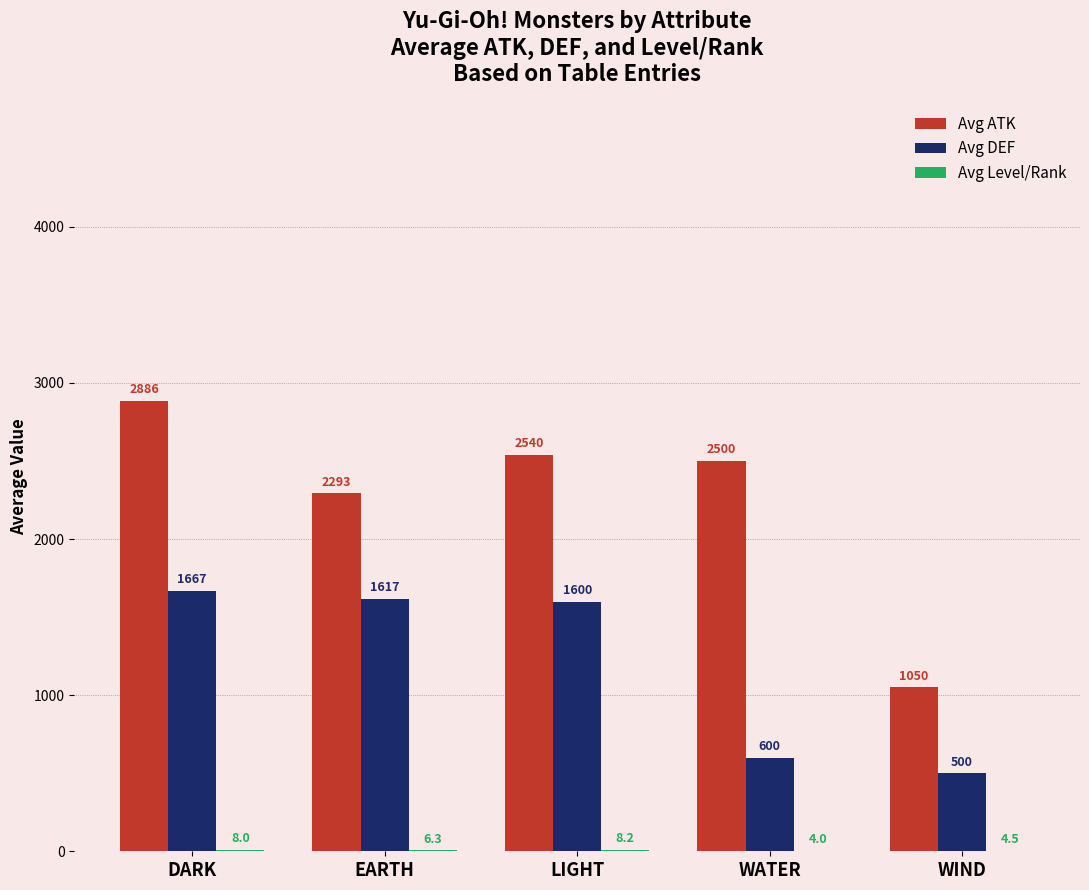

Read the Avg DEF value at LIGHT.

1600.0